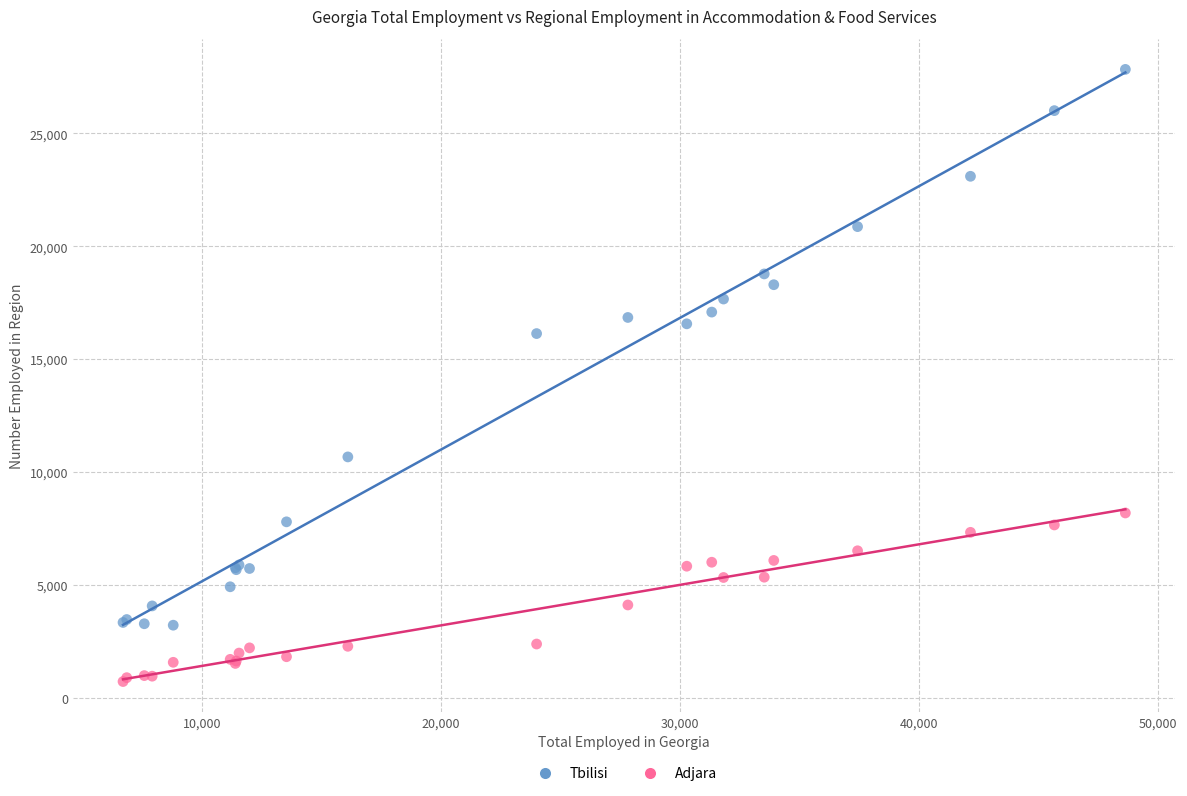

What is the X range (max minus min) for the scatter plot?

41933